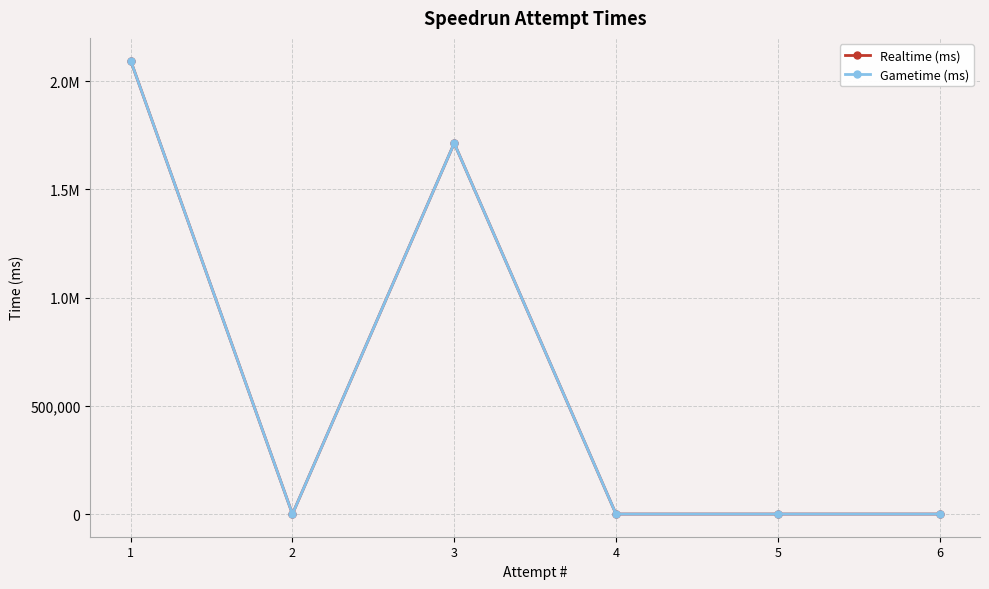

What is the highest value of the Gametime (ms) series?

2094596